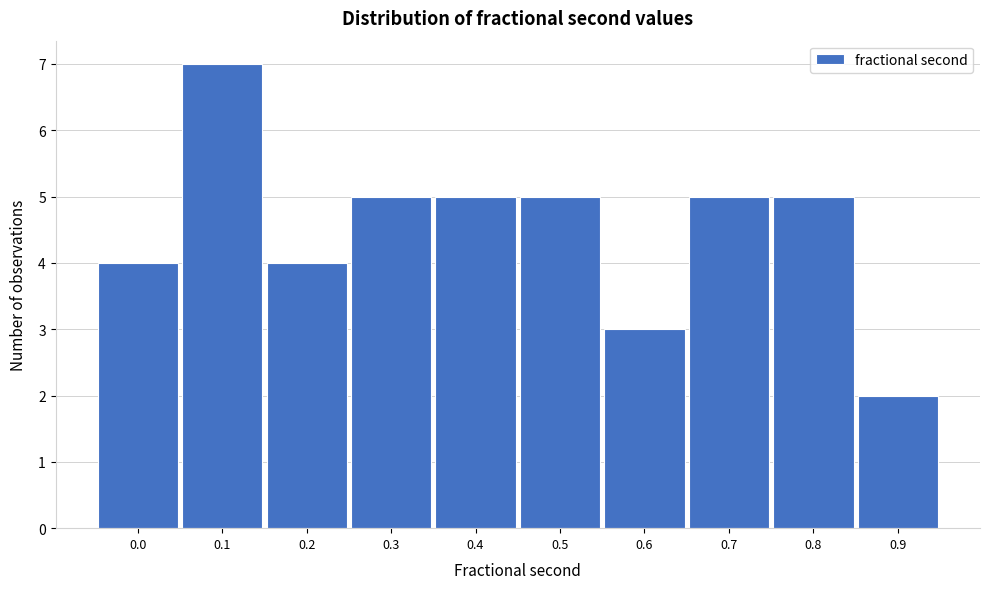

Reading left to right, transcribe all the data shown in this chart.

0.0=4	0.1=7	0.2=4	0.3=5	0.4=5	0.5=5	0.6=3	0.7=5	0.8=5	0.9=2